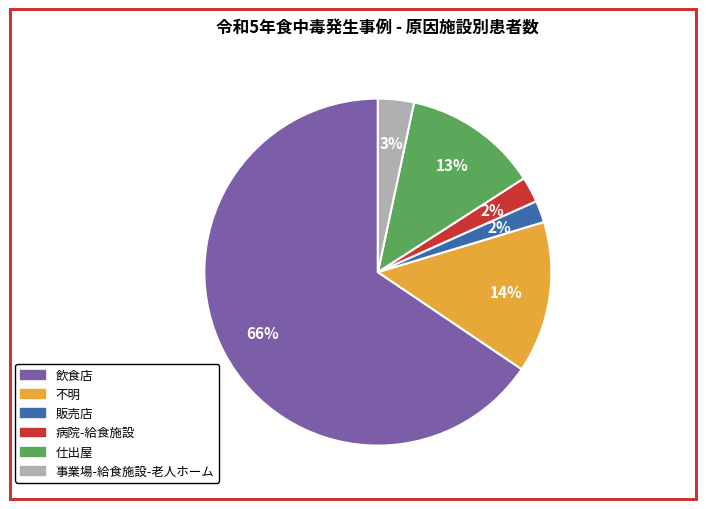

Which has a higher value, 事業場-給食施設-老人ホーム or 仕出屋?

仕出屋